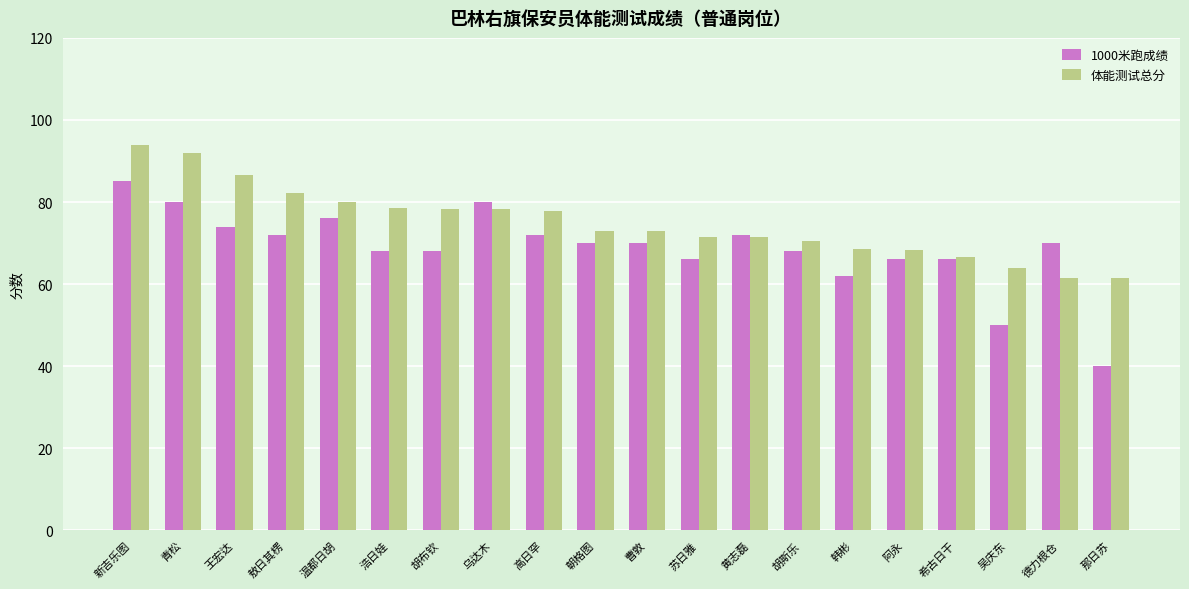

Count the number of data series in this chart.

2